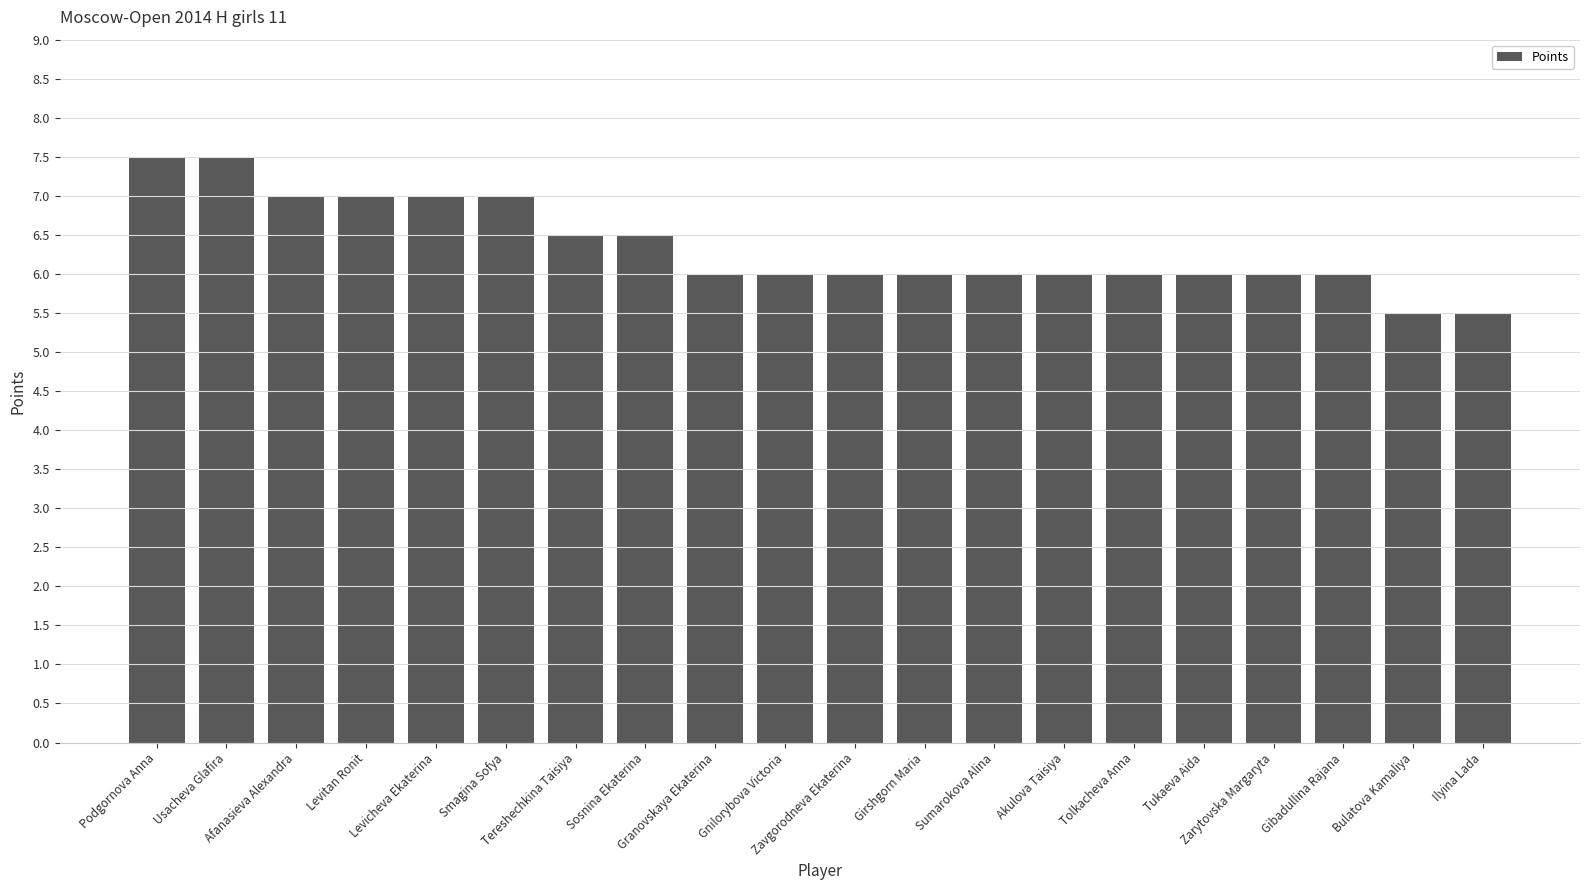

How many categories are shown in the chart?

20